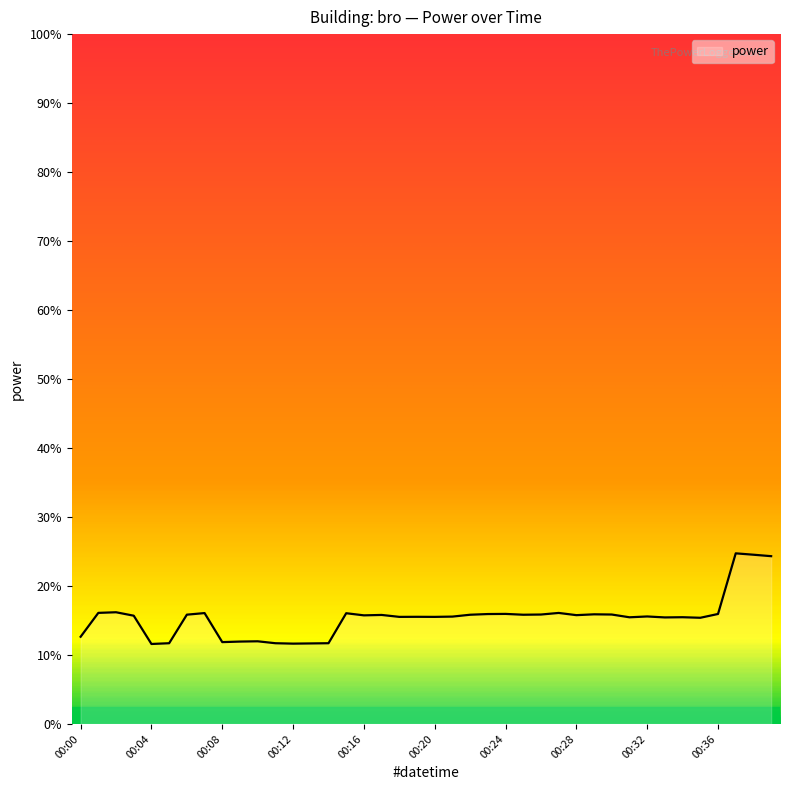

What is the difference between the maximum and minimum values?

13.1